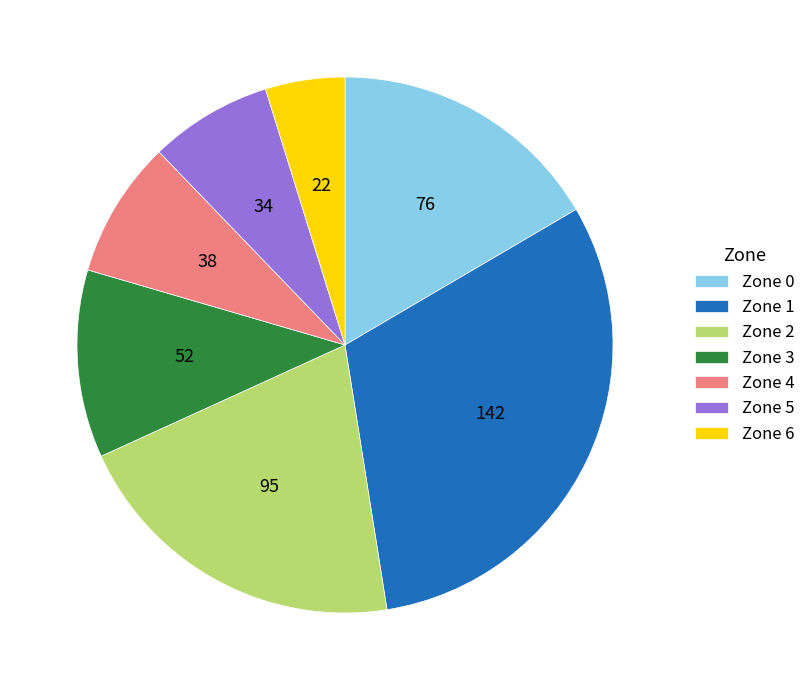

Is Zone 6 the majority of the pie?

No